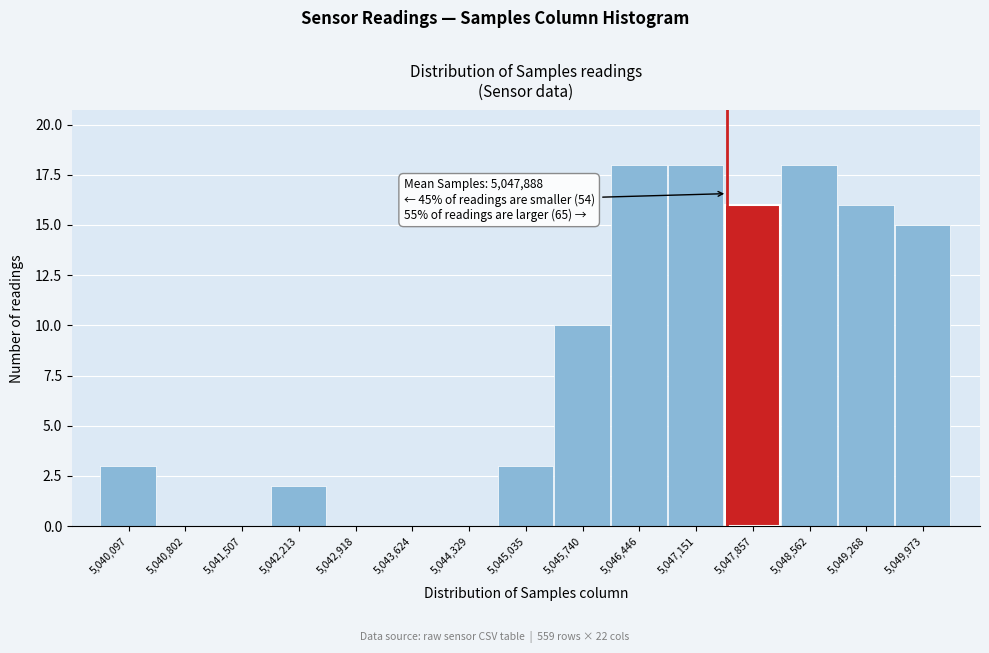

Reading right to left, list all the values displayed in this chart.

5,049,973=15	5,049,268=16	5,048,562=18	5,047,857=16	5,047,151=18	5,046,446=18	5,045,740=10	5,045,035=3	5,044,329=0	5,043,624=0	5,042,918=0	5,042,213=2	5,041,507=0	5,040,802=0	5,040,097=3